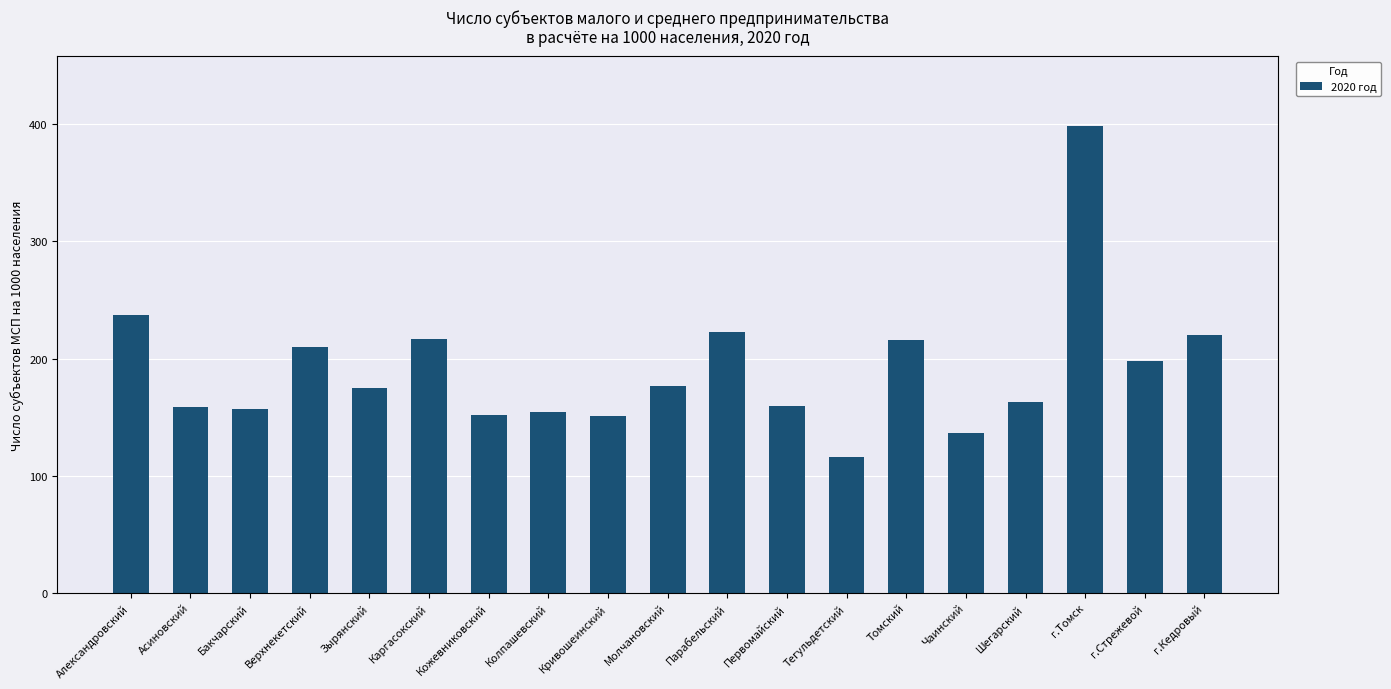

How many bars are there in total?

19